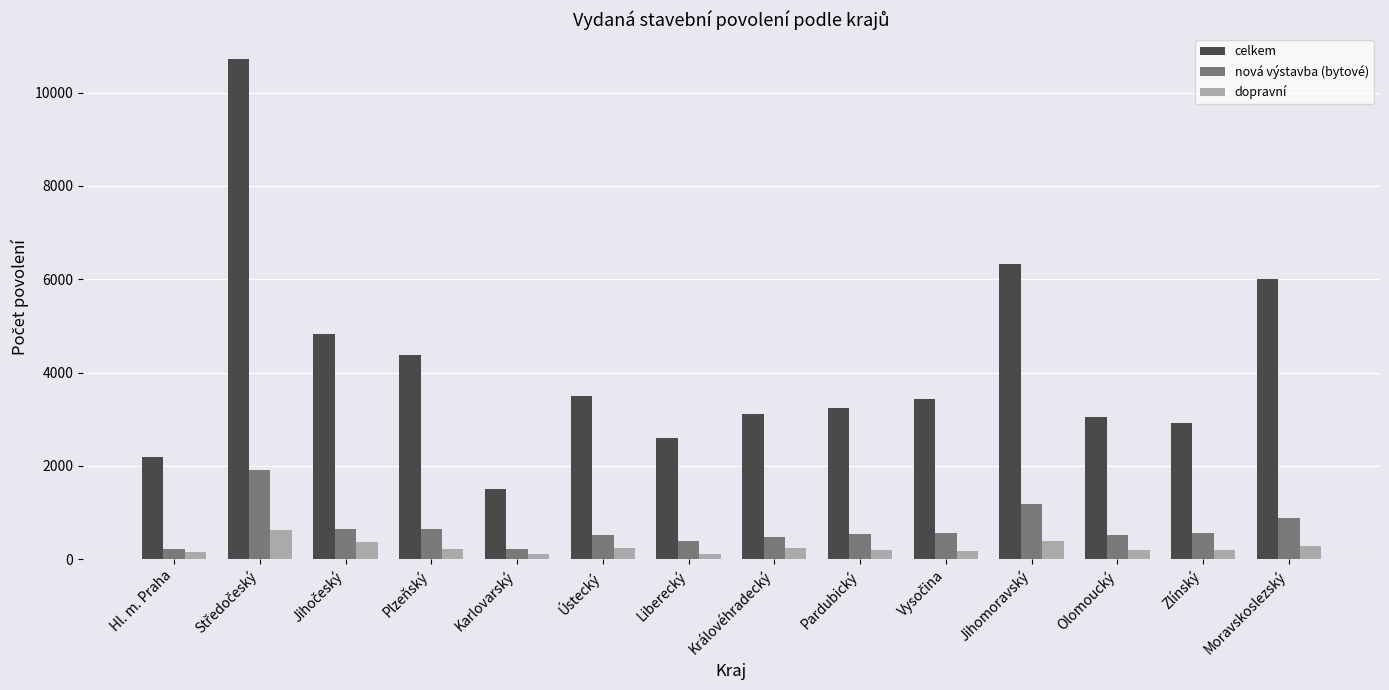

Which series has the largest range (max minus min)?

celkem